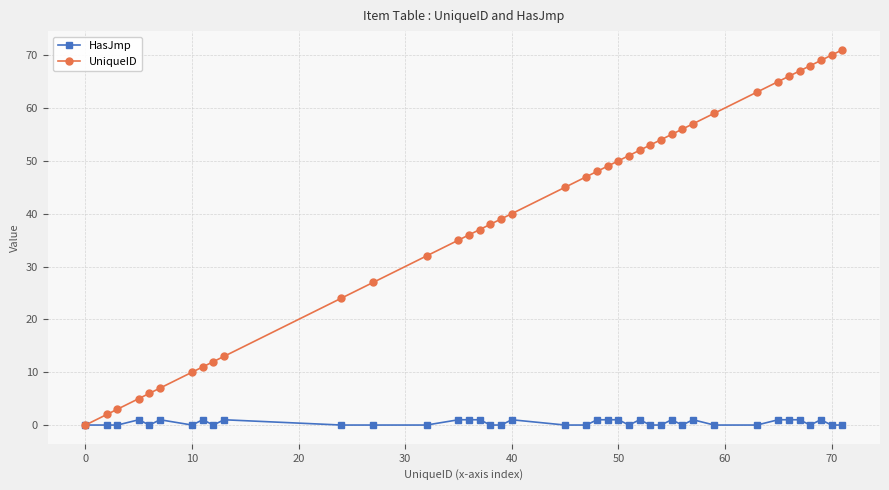

Which series has the widest spread of values?

UniqueID